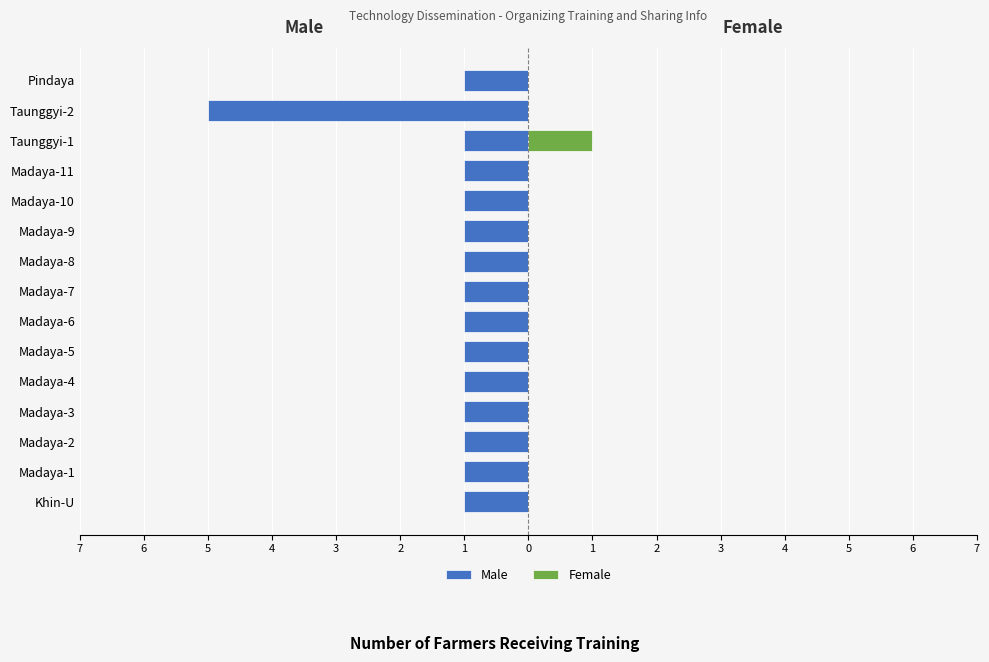

How many values in the Male series are below -1?

1